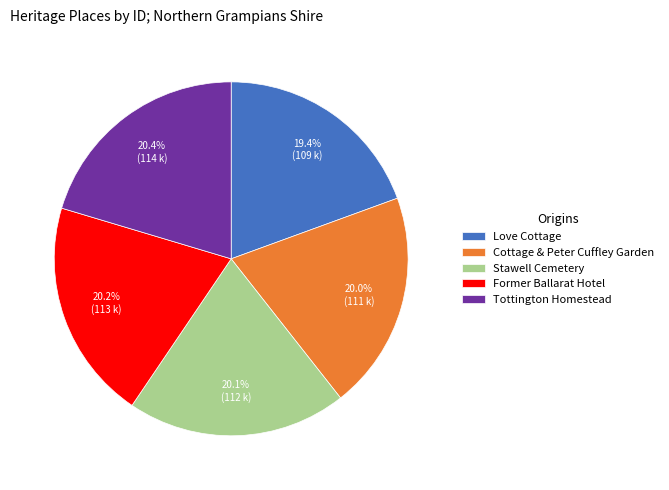

What percentage is the Stawell Cemetery slice, to the nearest percent?

20%